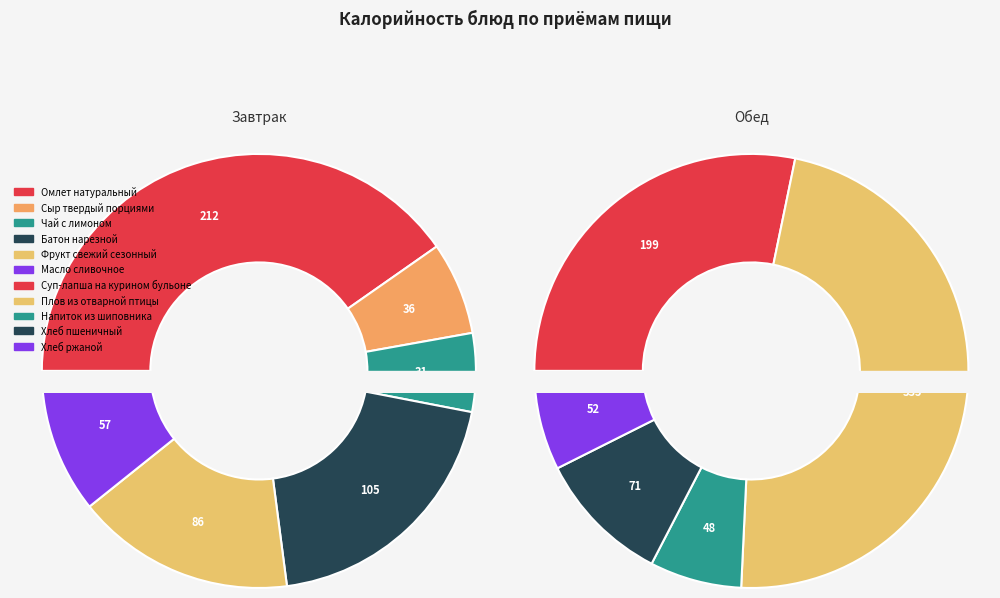

Count the number of slices in the pie.

11